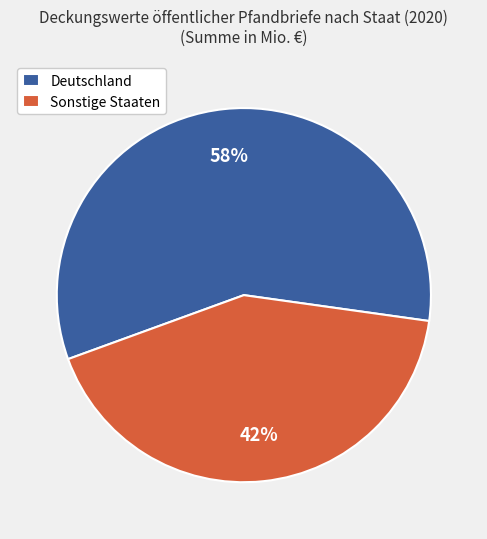

Is the sum of Sonstige Staaten and Deutschland greater than half?

Yes